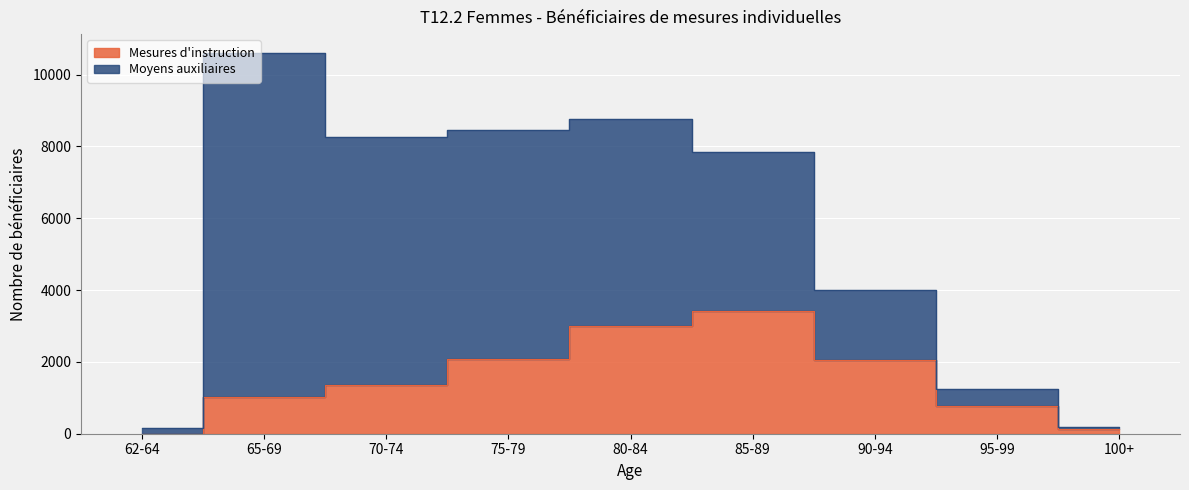

Which has a higher value, 62-64 or 95-99?

95-99